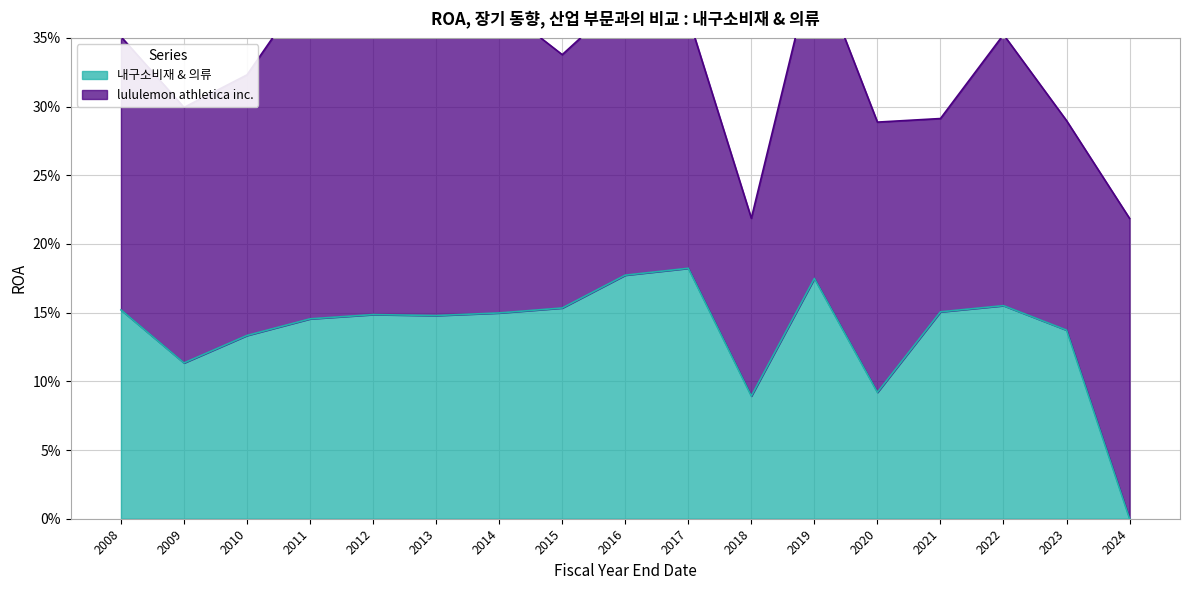

At which category does the chart reach its peak across all series?

2017